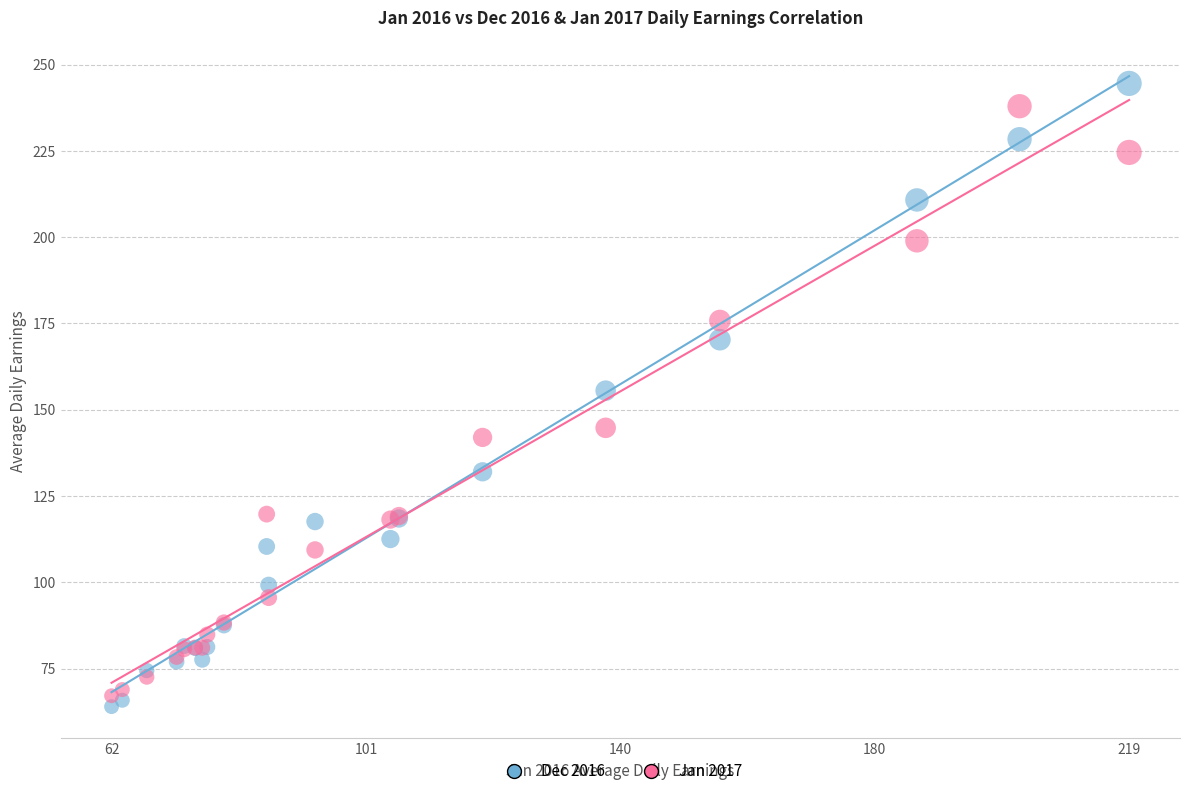

Which series reaches the minimum Y coordinate?

Dec 2016